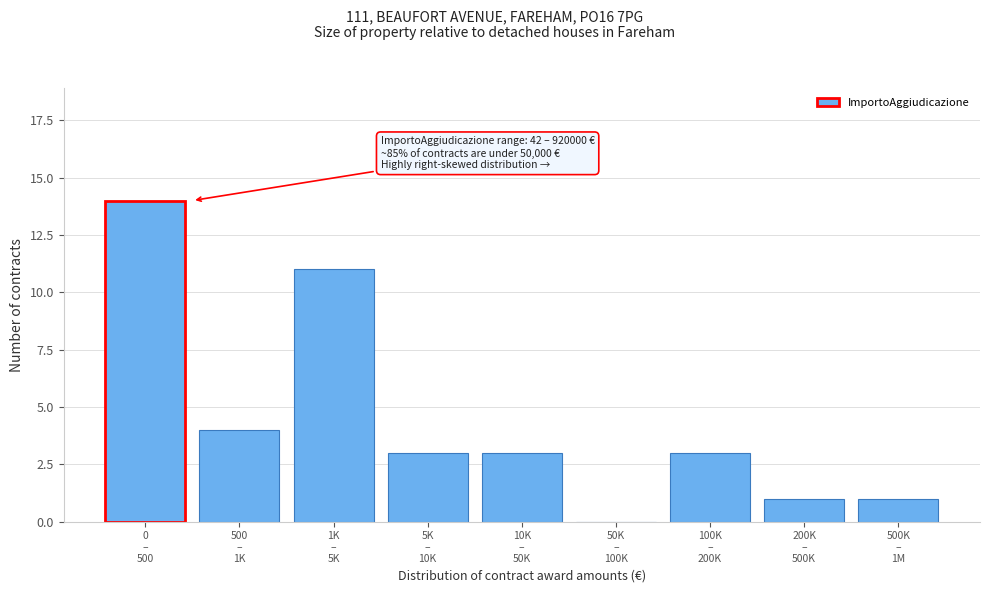

How many positive values are there?

8